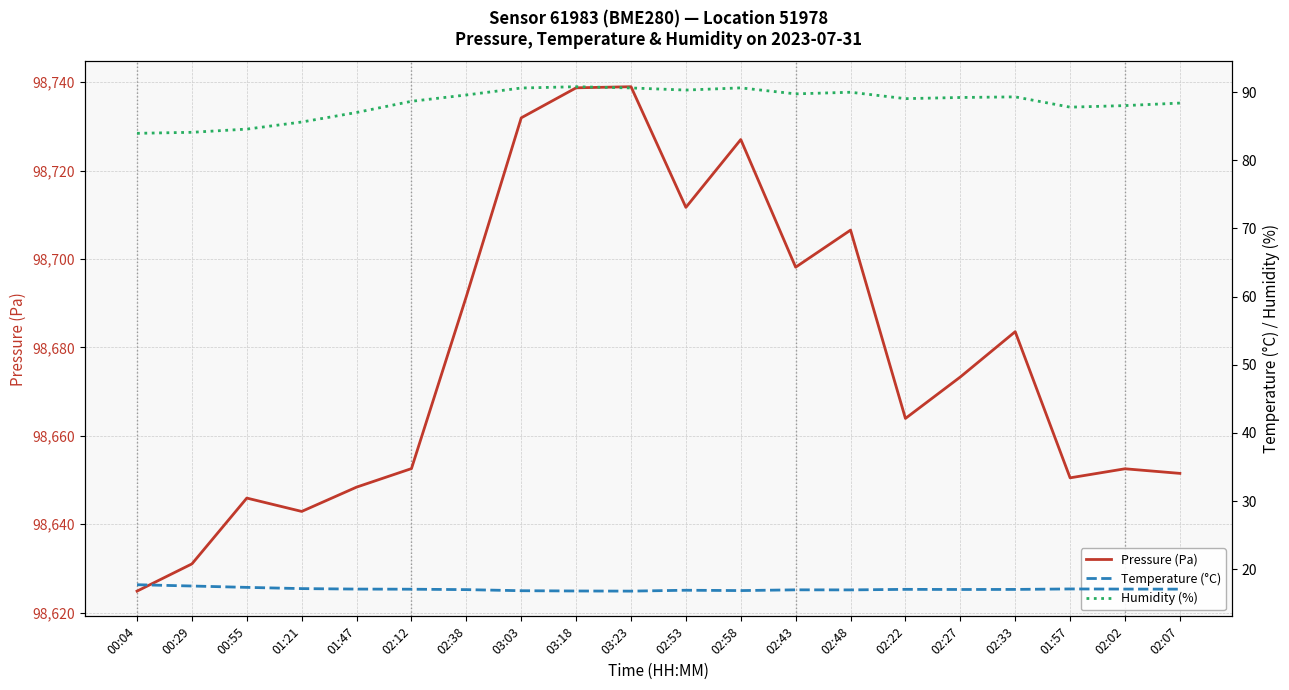

What position from the right is 01:47?

16